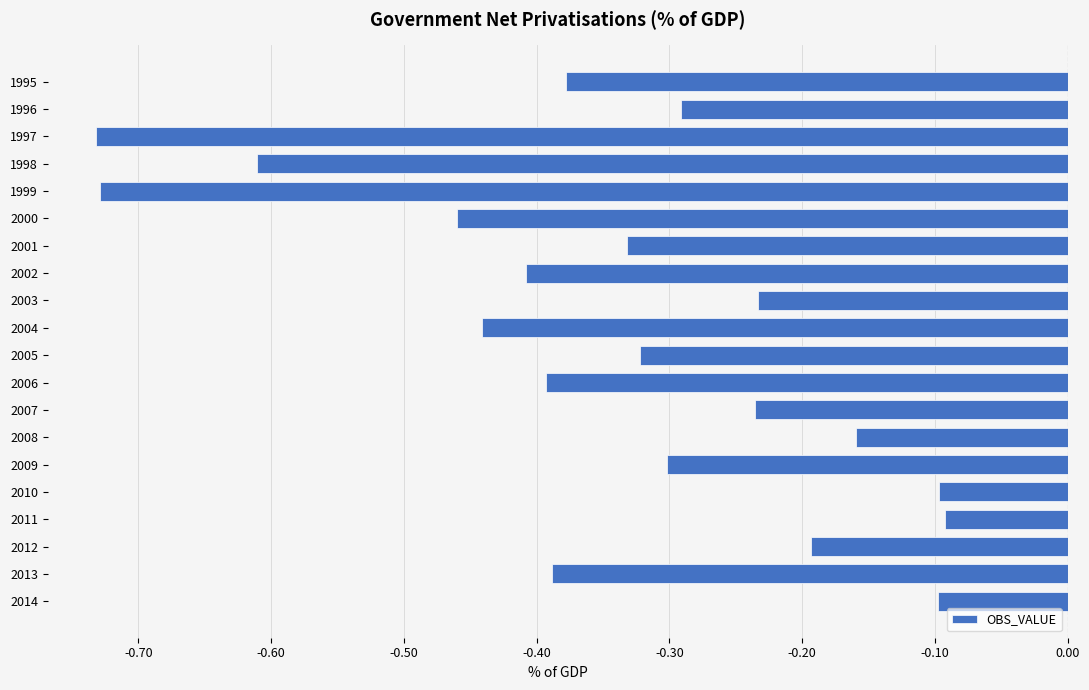

What is the sum of all values?

-6.9